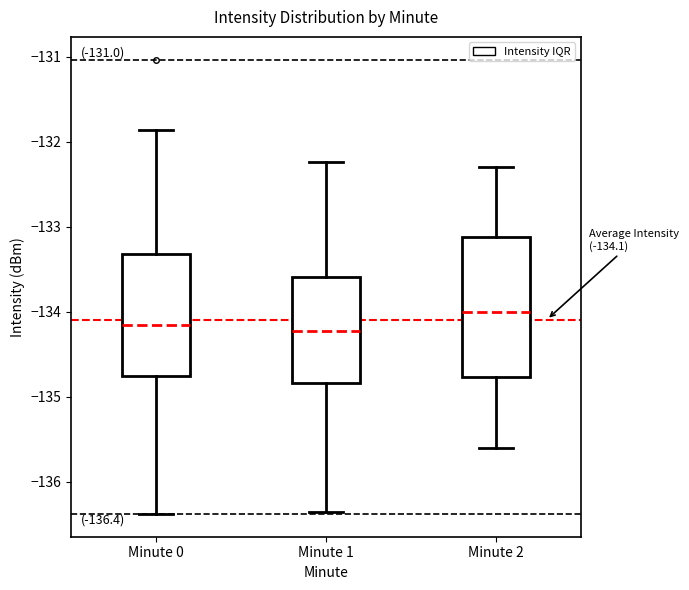

Which box is the tallest, from its lower edge to its upper edge?

Minute 2